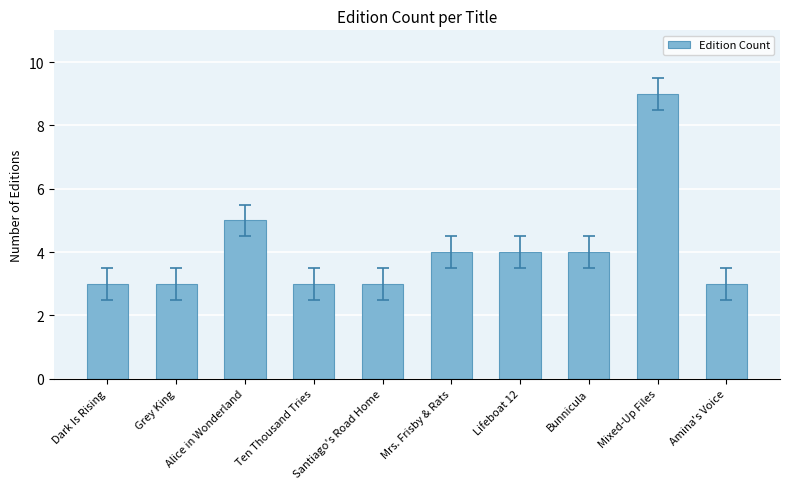

What is the difference between the values at Bunnicula and Amina's Voice?

1